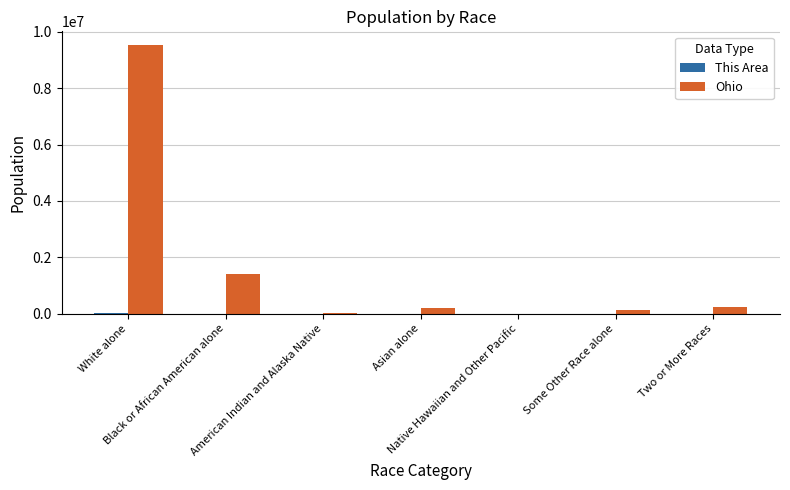

How many groups of bars are there?

7